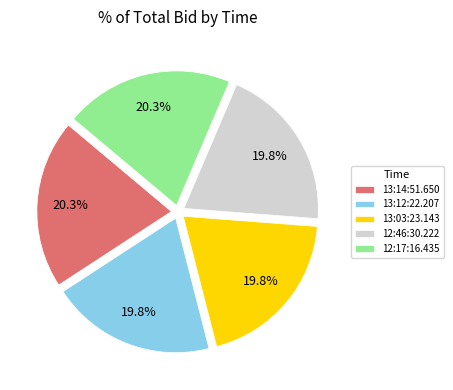

What percentage do 13:03:23.143 and 12:46:30.222 together represent?

39.6%